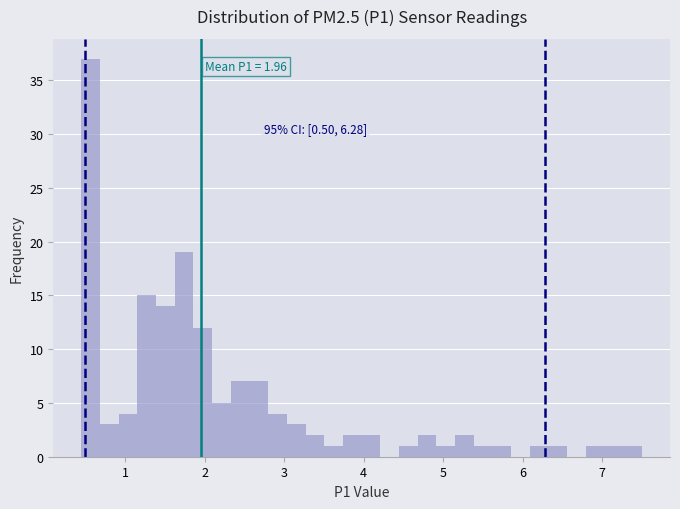

Around what value on the x-axis is the tallest bar? Give the approximate position of its centre, as read against the axis.

0.6